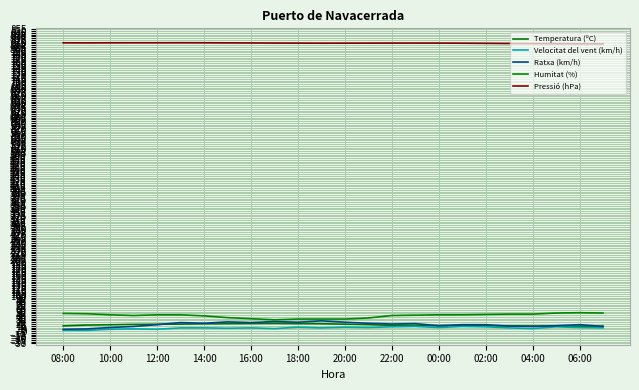

What is the smallest value displayed?

2.0